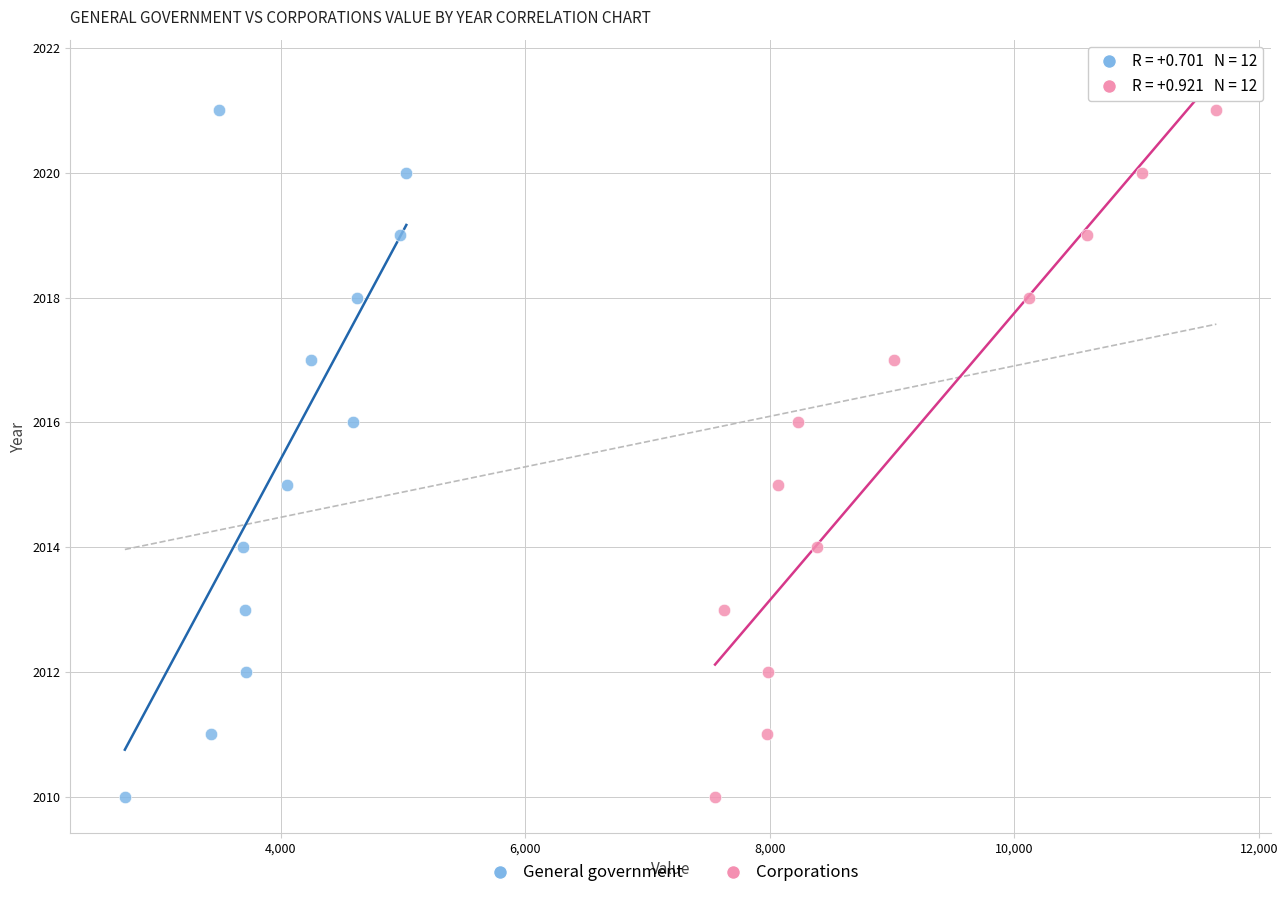

What are all the series names shown in the legend?

General government, Corporations